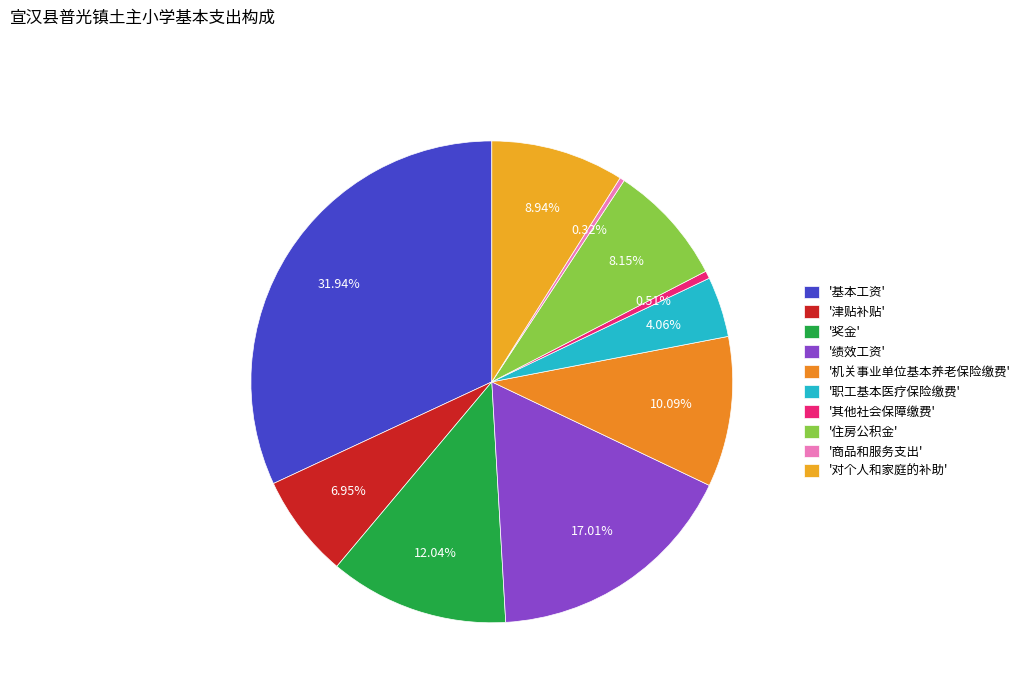

Is there a majority slice in this chart?

No